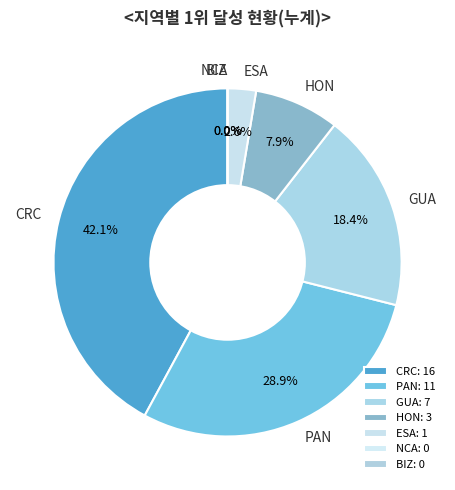

Which category has the smallest portion of the pie?

BIZ